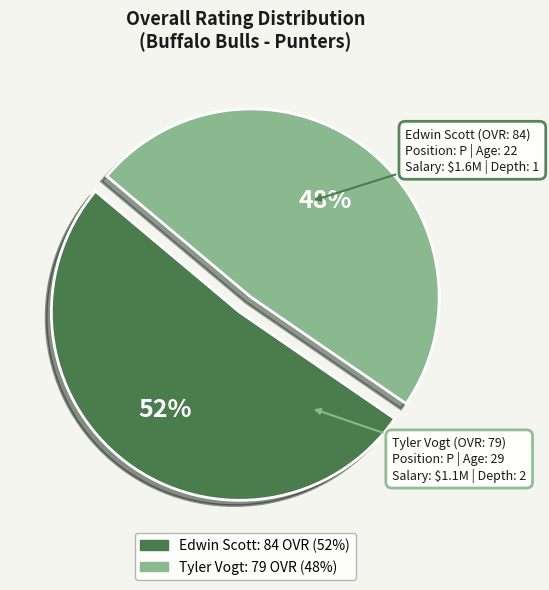

Which slice represents more than half of the pie?

Edwin Scott